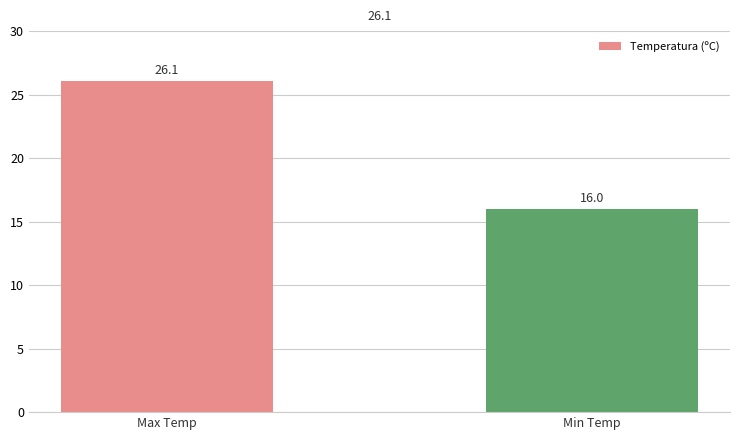

What is the ratio of the value at Max Temp to the value at Min Temp?

1.6